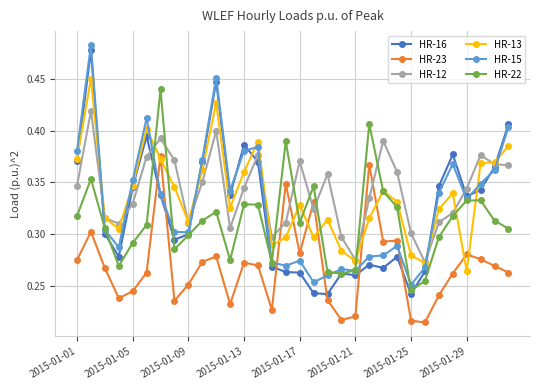

Which series has the widest spread of values?

HR-16